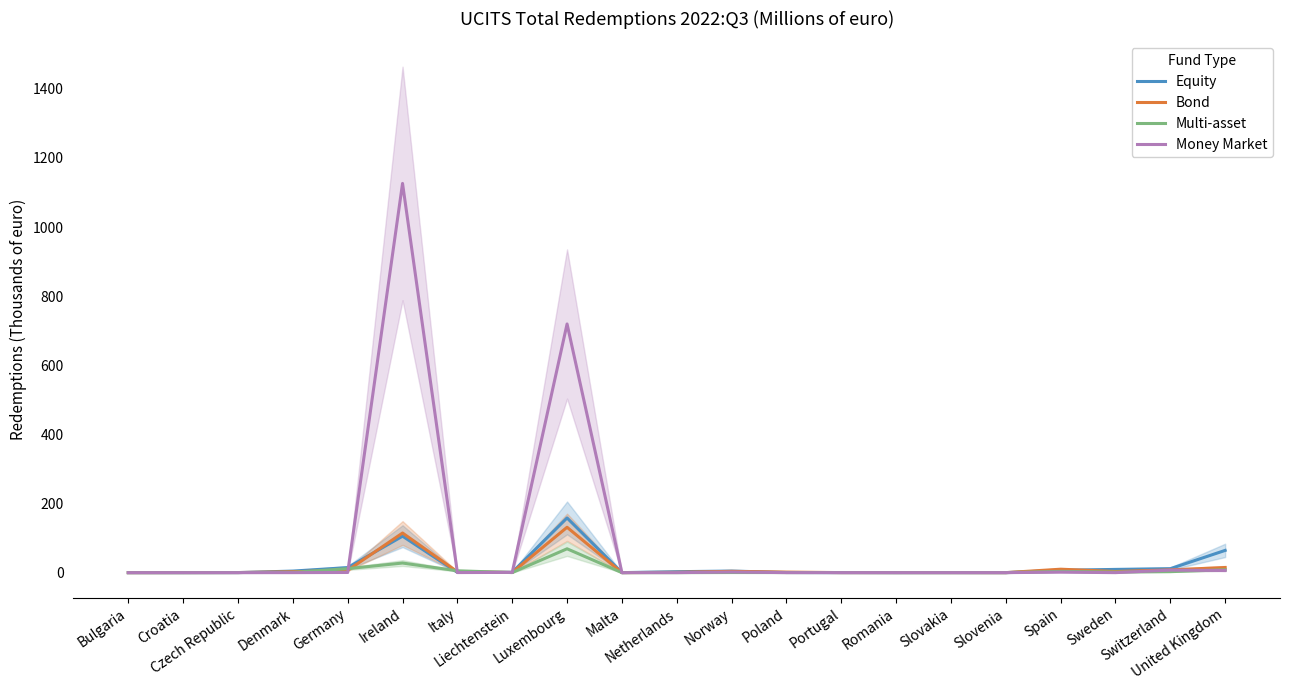

Is the value of Money Market at United Kingdom greater than the value of Equity at Liechtenstein?

Yes